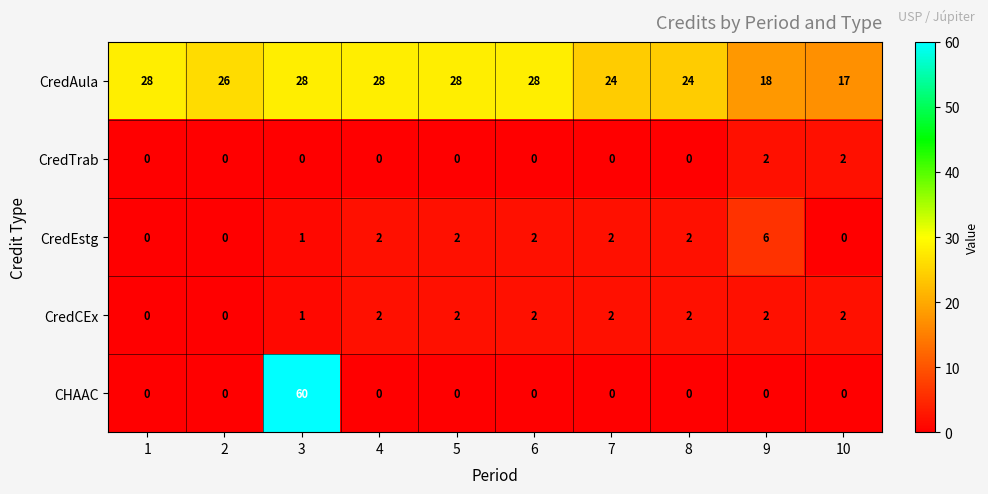

How many CredEstg values are between 0 and 2?

9